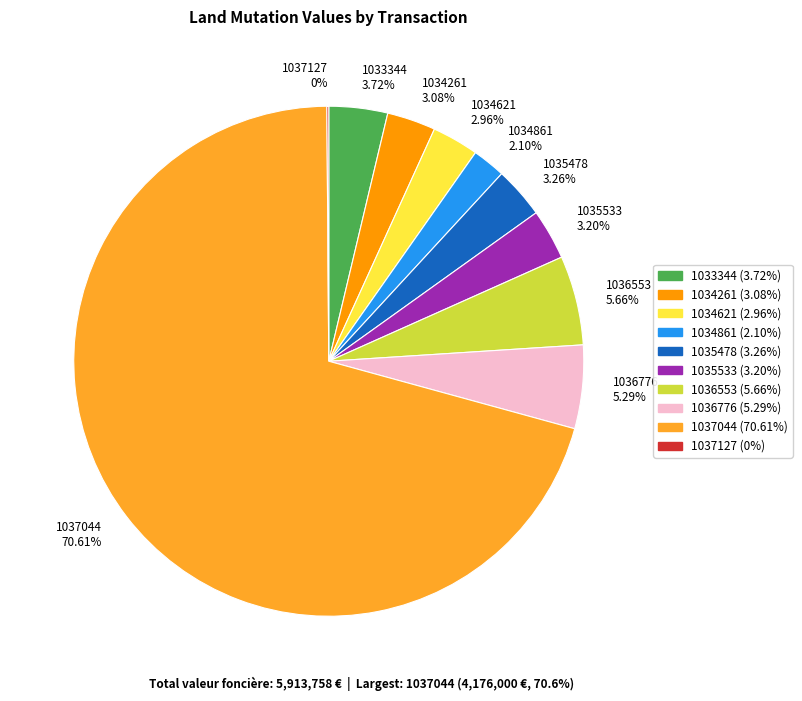

Which category has the biggest portion of the pie?

1037044 70.61%